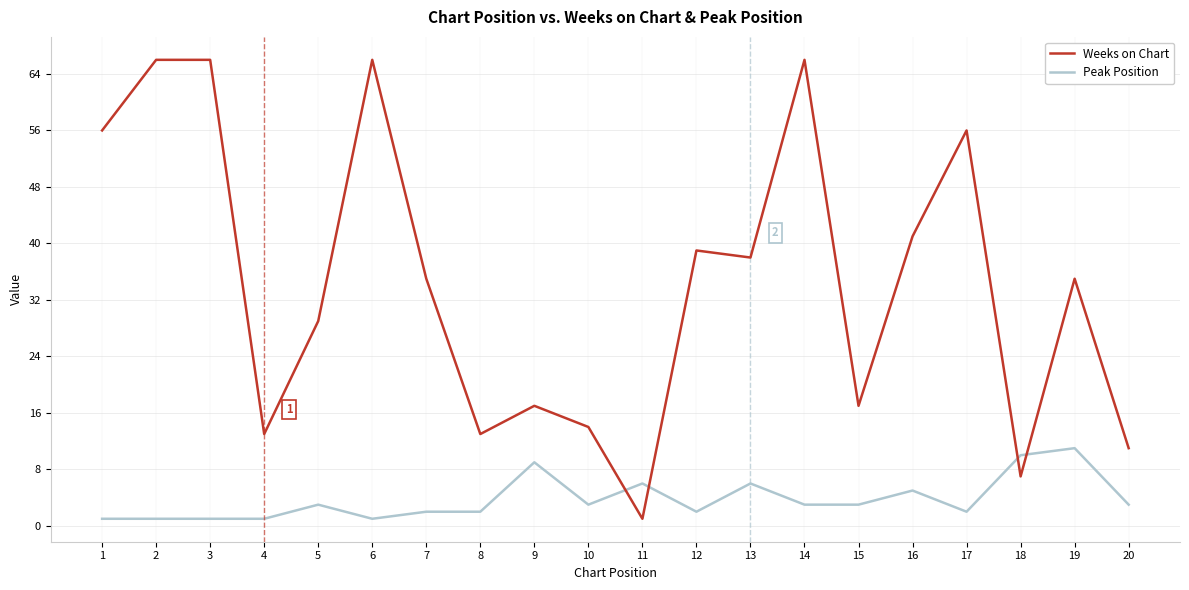

What is the spread (max minus min) of values at 16?

36